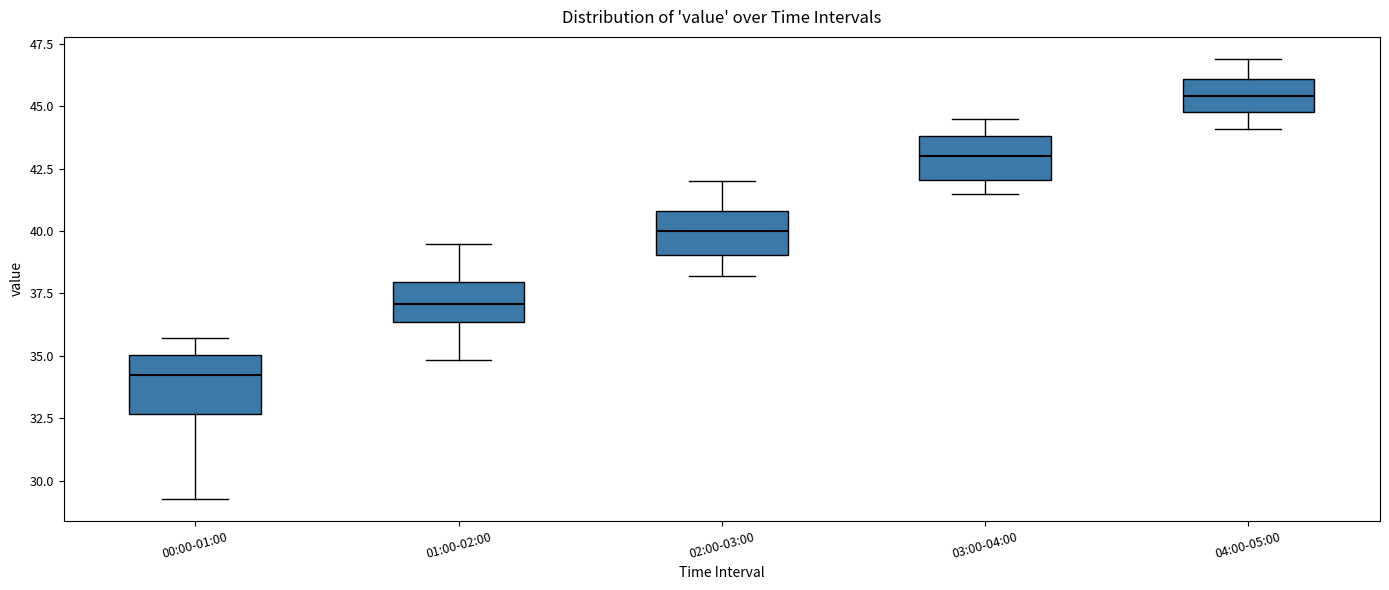

Reading left to right, read every box against the y-axis: the position of its median line, the range the box covers, and the ends of its whiskers. The values are not printed on the chart, so give them approximately, as read against the axis.

00:00-01:00: median 34.0, box 32.5 to 35.0, whiskers 29.5 to 35.5
01:00-02:00: median 37.0, box 36.5 to 38.0, whiskers 35.0 to 39.5
02:00-03:00: median 40.0, box 39.0 to 41.0, whiskers 38.0 to 42.0
03:00-04:00: median 43.0, box 42.0 to 44.0, whiskers 41.5 to 44.5
04:00-05:00: median 45.5, box 45.0 to 46.0, whiskers 44.0 to 47.0